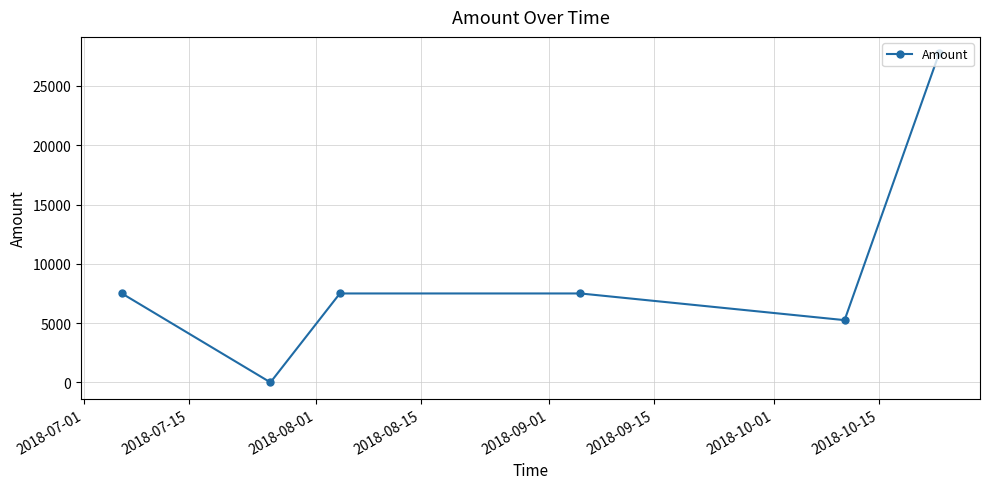

What is the difference between the maximum and second lowest values?

22499